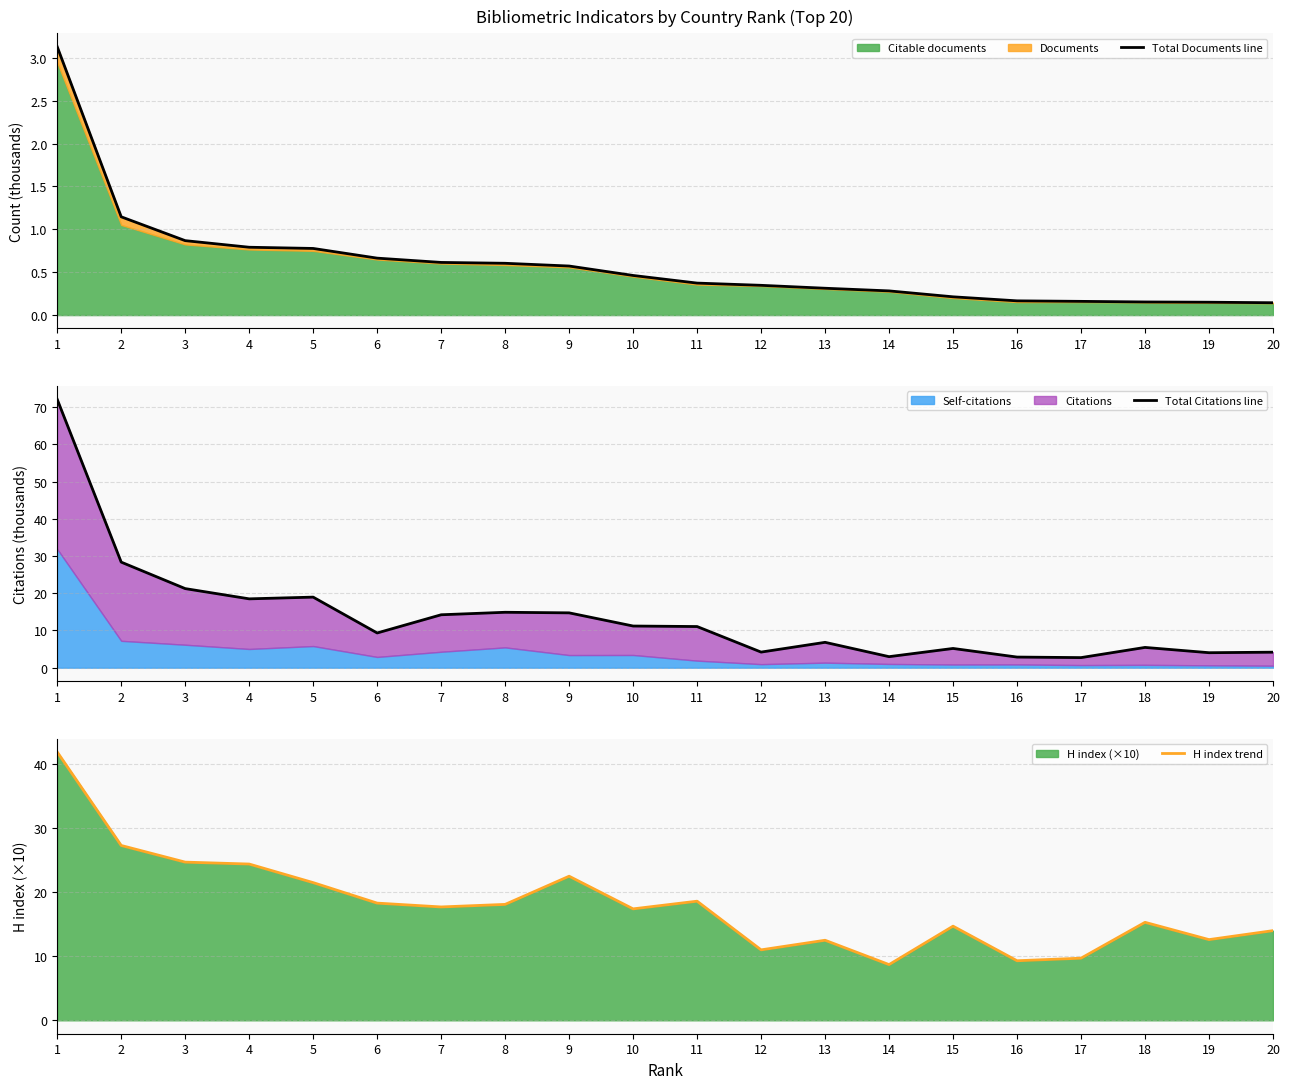

What is the value of the H index trend point at the 5th from the left?

21.5